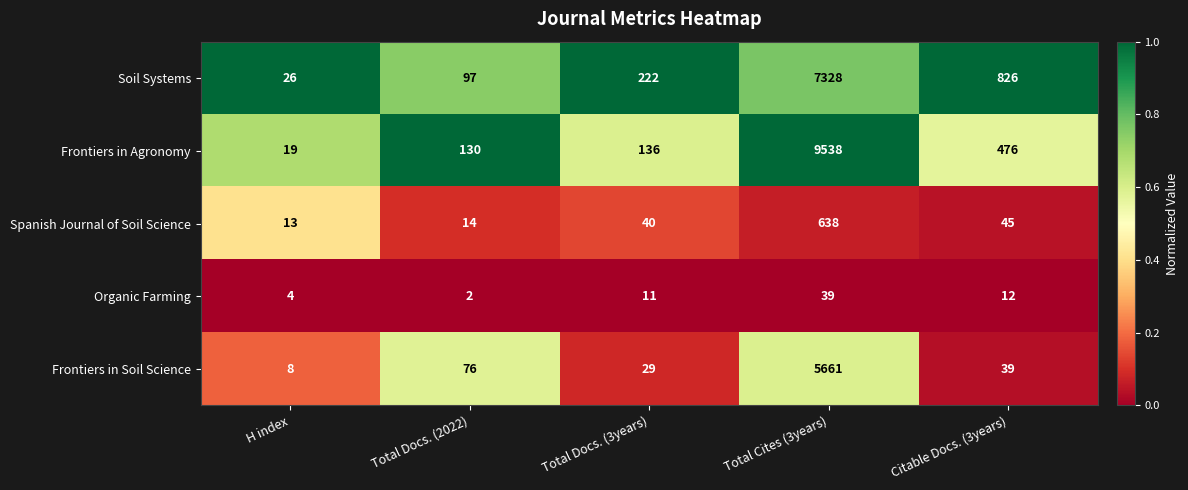

What is the lowest value of the Frontiers in Agronomy series?

19